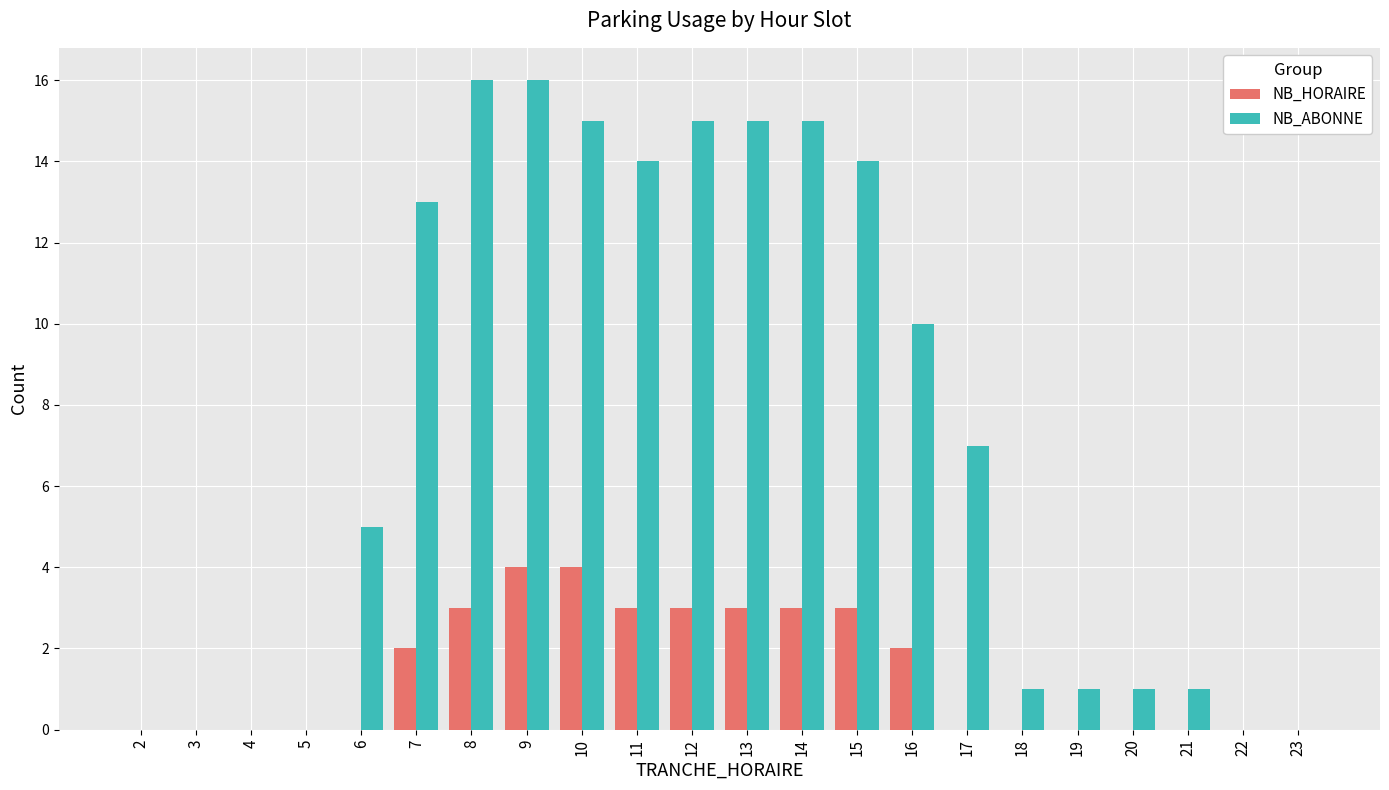

What is the maximum value shown in the chart?

16